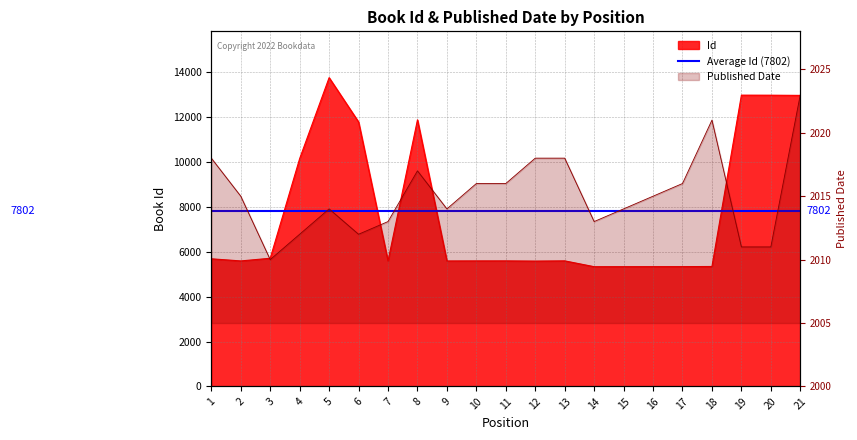

At which label does Id first exceed 5598?

1